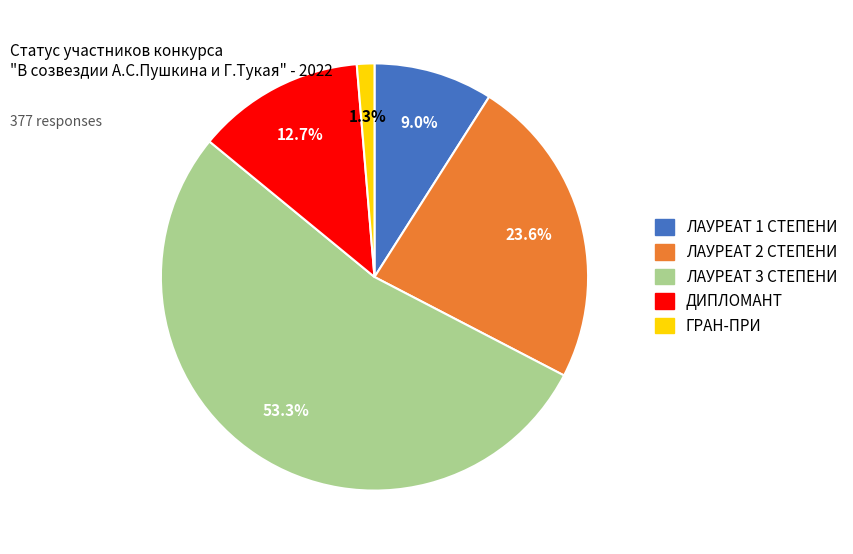

To the nearest percent, what portion does ЛАУРЕАТ 3 СТЕПЕНИ represent?

53%